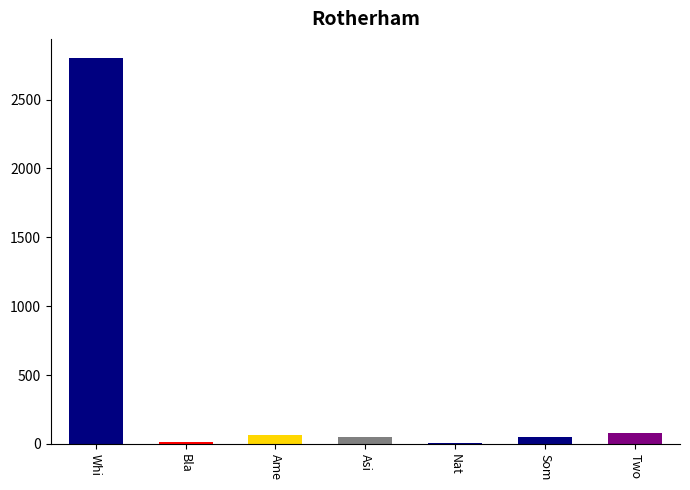

What is the greatest value displayed?

2801